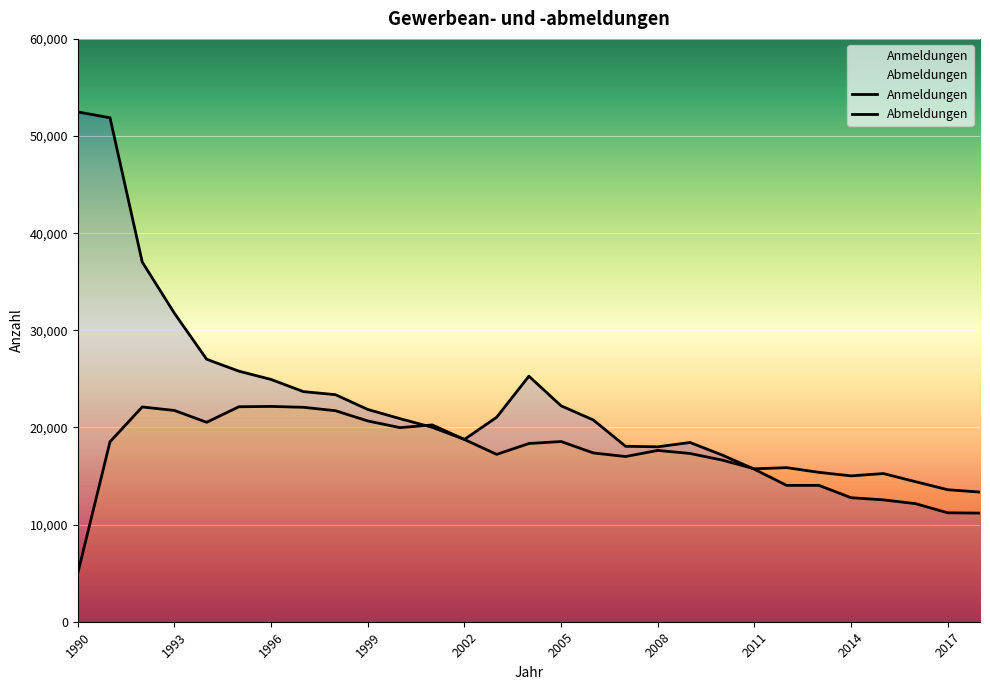

What is the maximum value for Abmeldungen?

22164